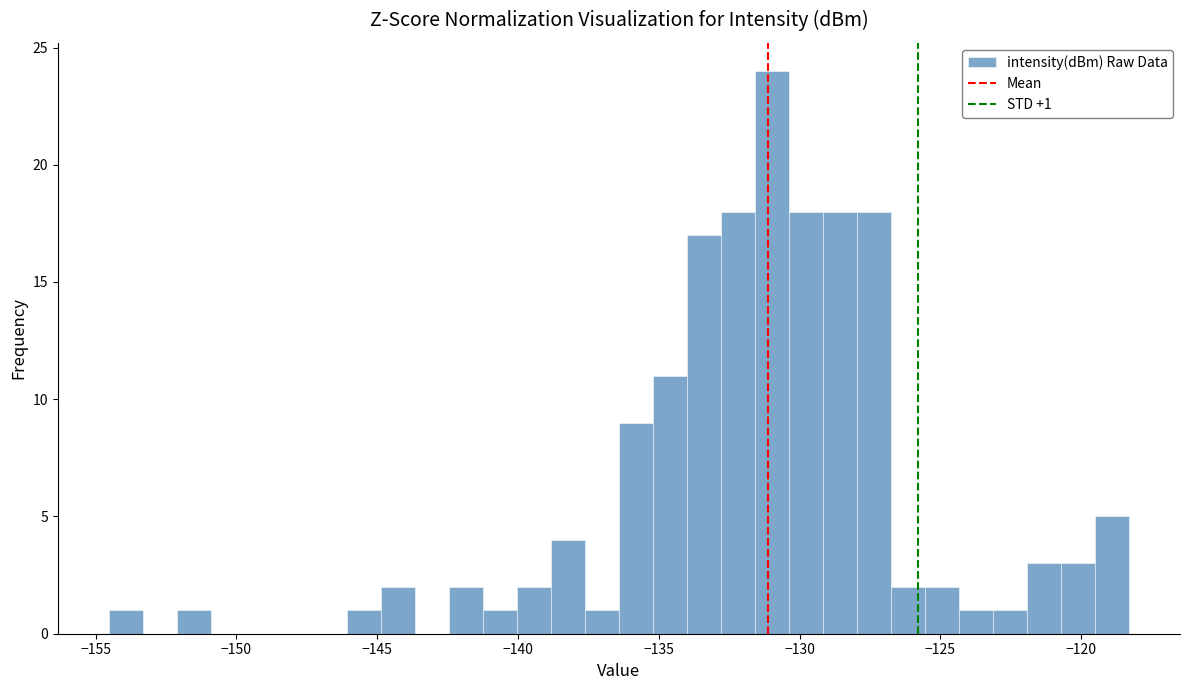

Read against the x-axis, roughly where is the centre of the tallest bar?

-131.0